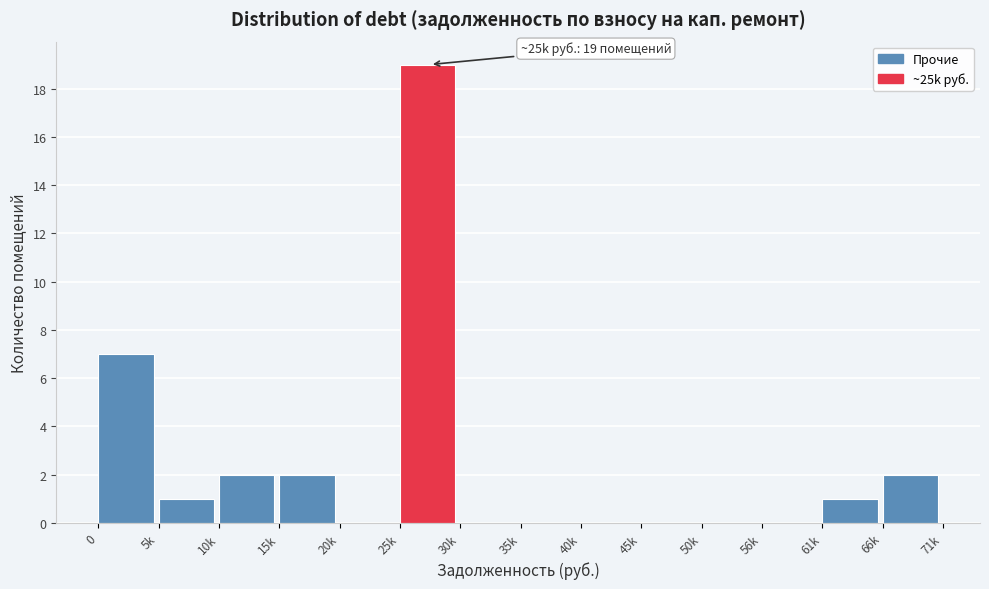

Reading left to right, extract all data points from this chart.

0=7	5k=1	10k=2	15k=2	20k=0	25k=19	30k=0	35k=0	40k=0	45k=0	50k=0	56k=0	61k=1	66k=2